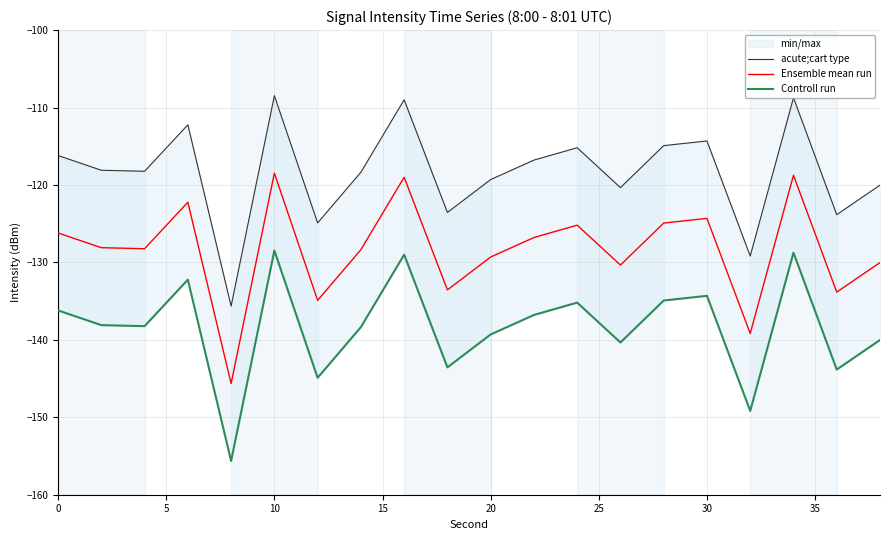

True or false: acute;cart type and Ensemble mean run intersect in this chart.

False